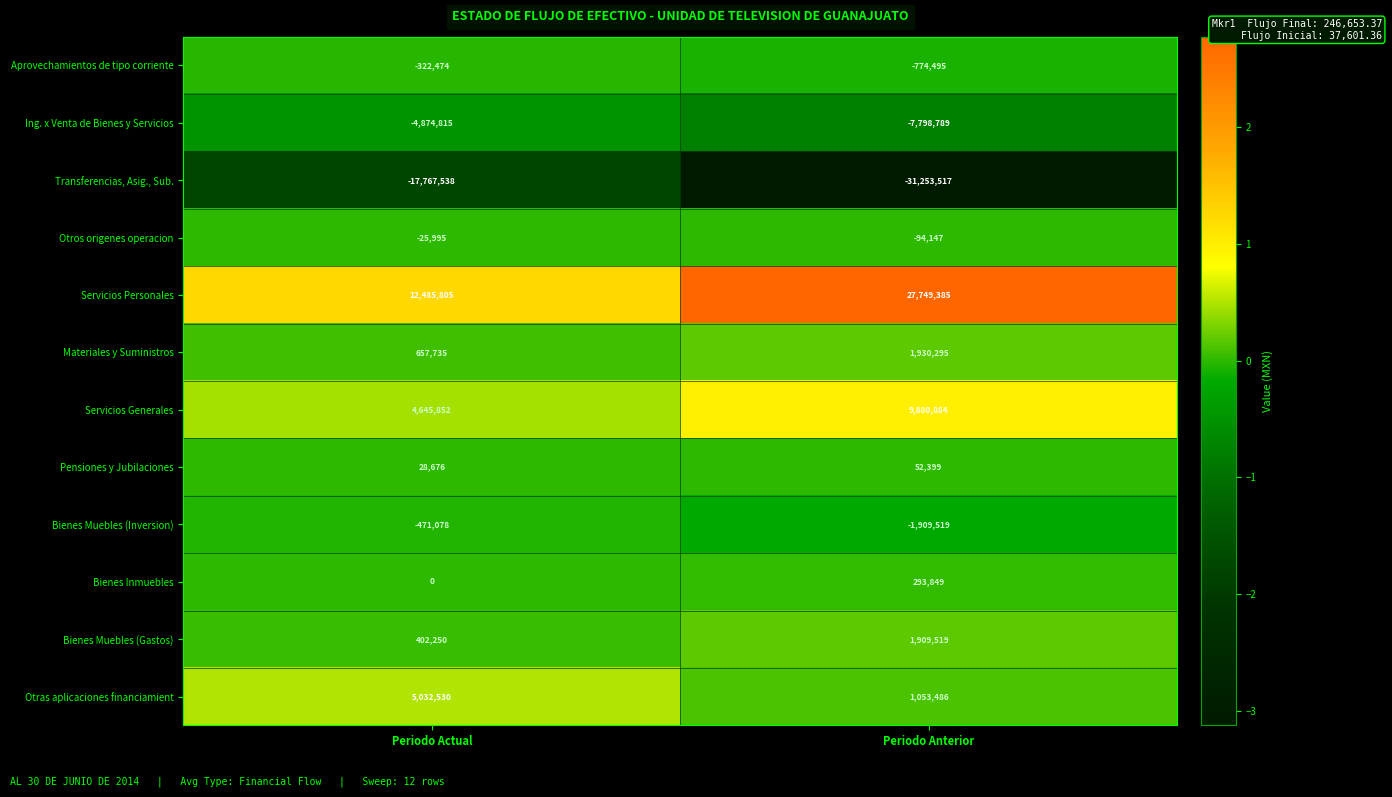

The value of Otros origenes operacion at Periodo Anterior is -94147. True or false?

True